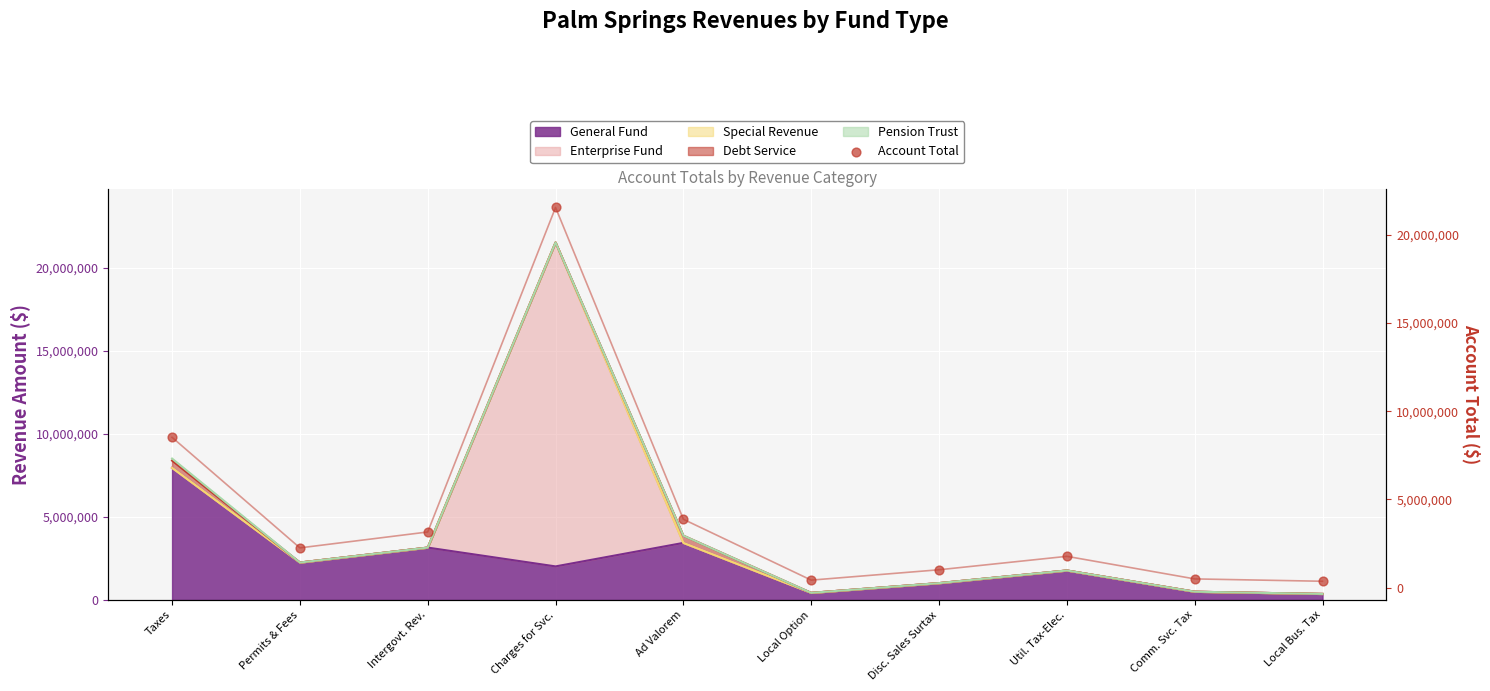

Which has a higher value, Comm. Svc. Tax or Intergovt. Rev.?

Intergovt. Rev.